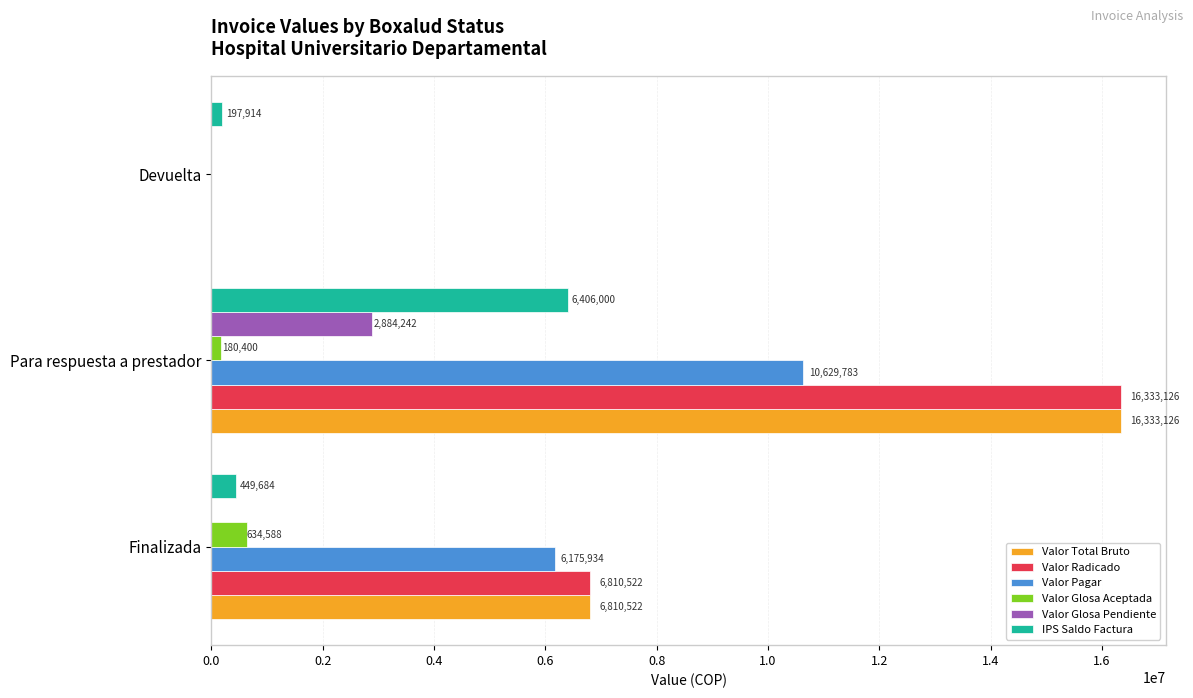

Where is Valor Total Bruto nearest to the value 8166563?

Finalizada